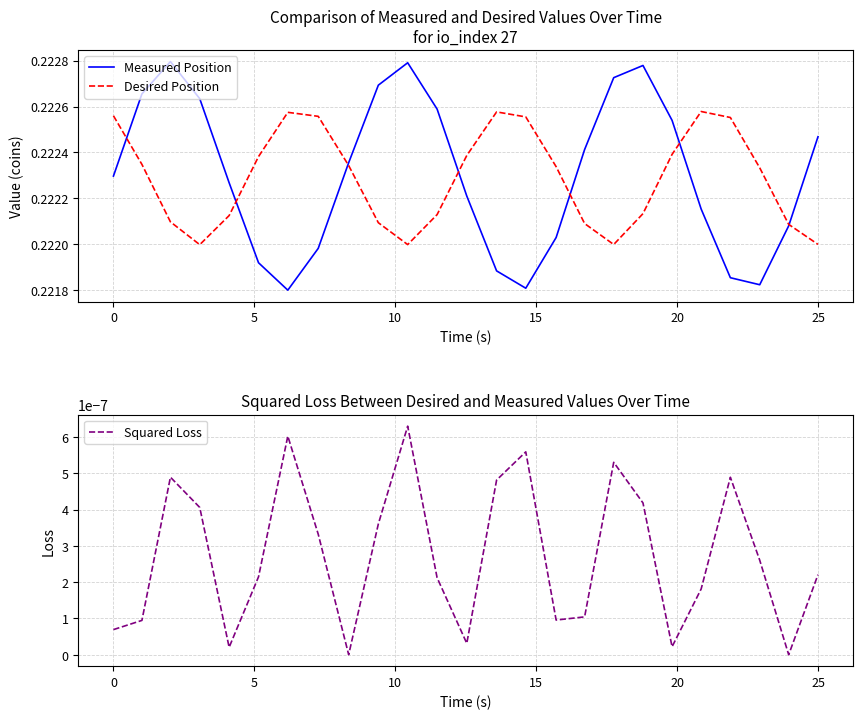

Count the number of data series in this chart.

3